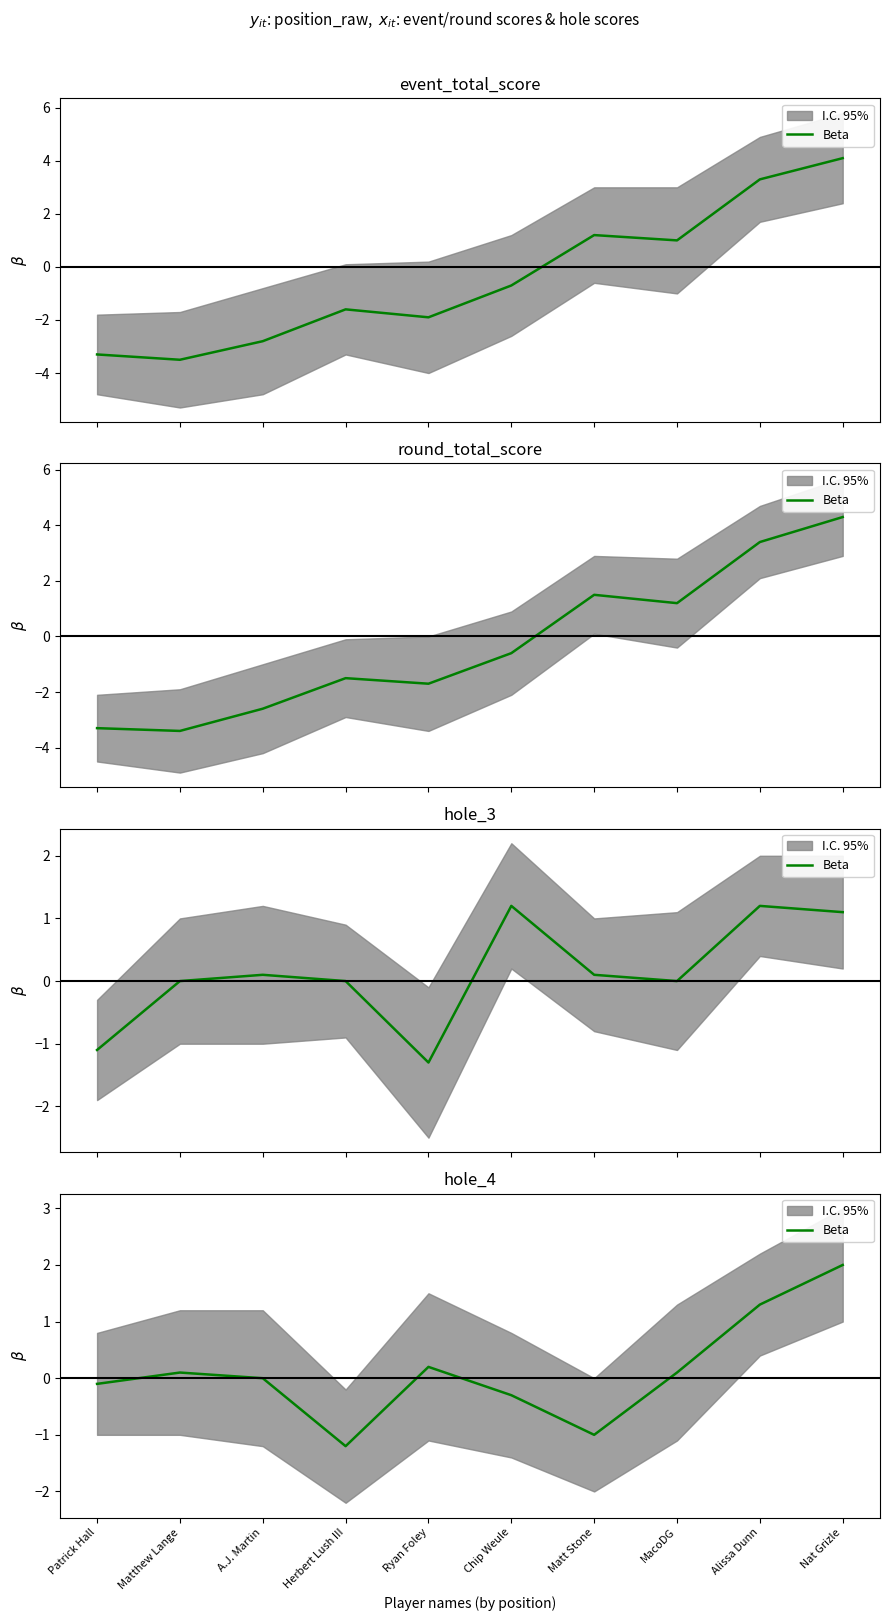

What is the difference between the maximum and second lowest values?

3.0